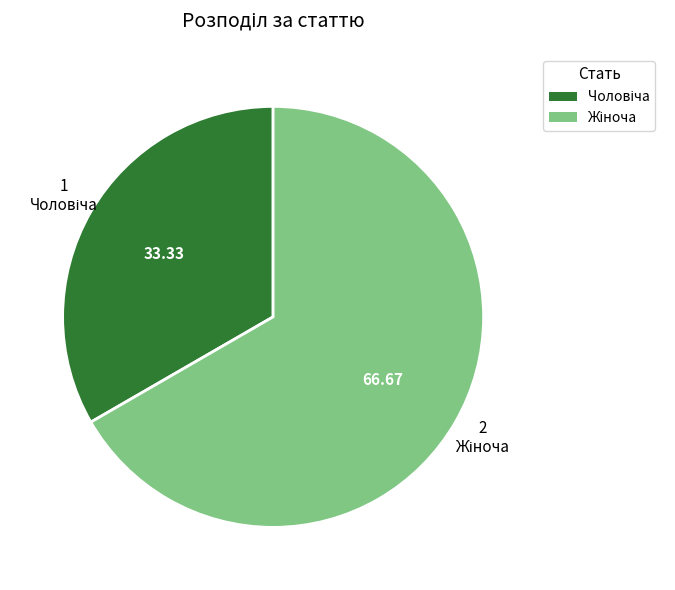

Is there a majority slice in this chart?

Yes